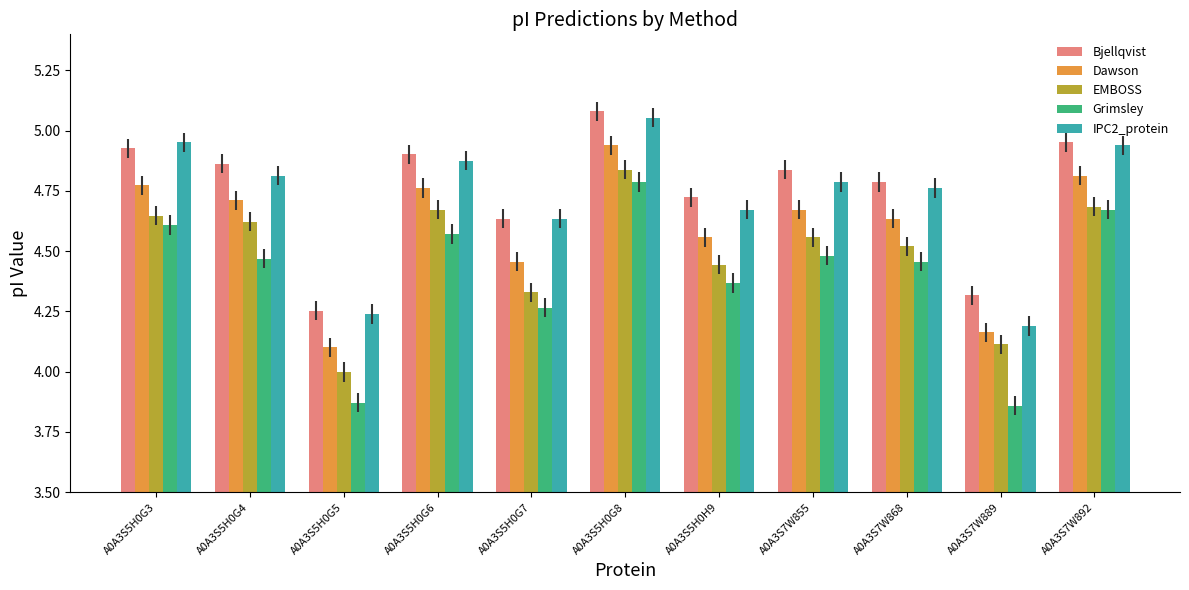

What is the difference between the highest and lowest values at A0A3S7W892?

0.3